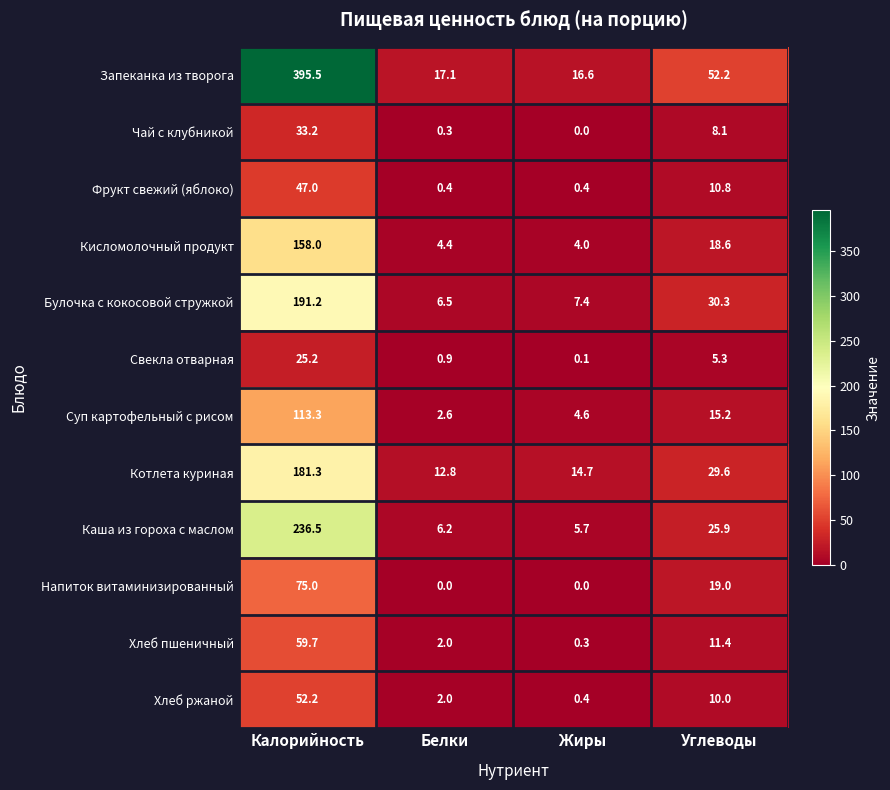

The Хлеб пшеничный series shows 11.4 at Углеводы. True or false?

True